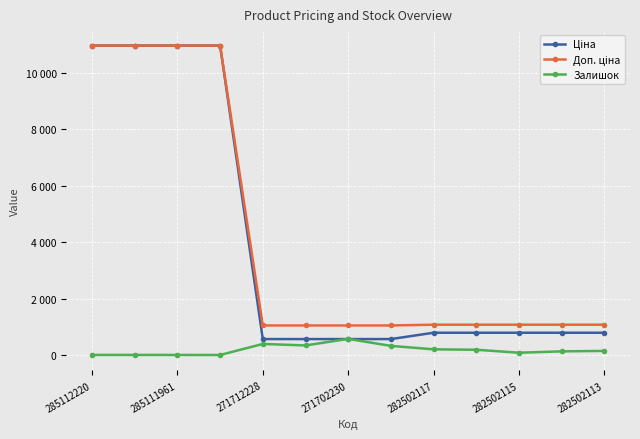

At which label does Ціна reach its peak?

285112220